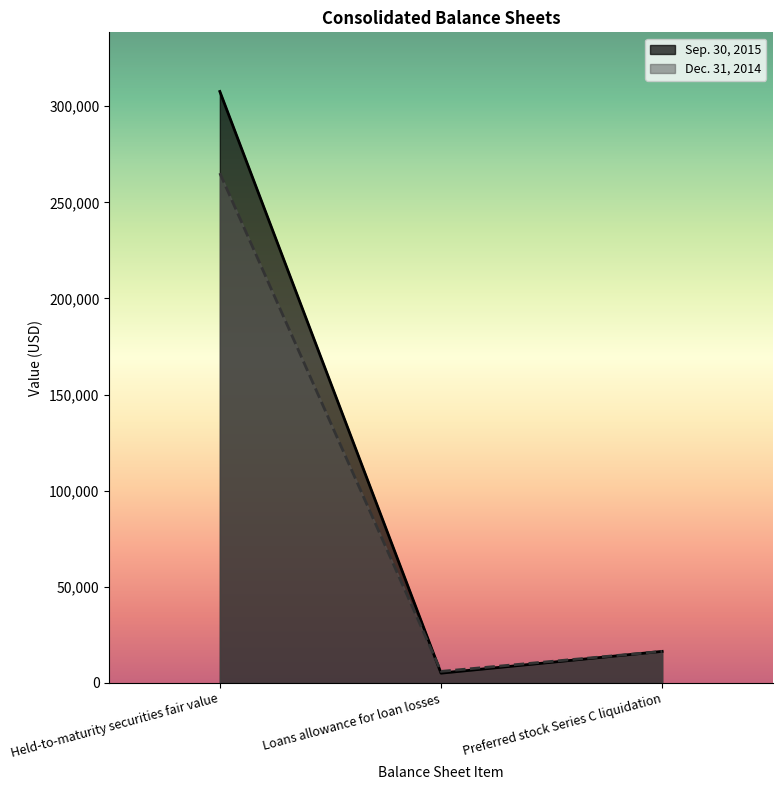

What is the sum of all Sep. 30, 2015 values?

329097